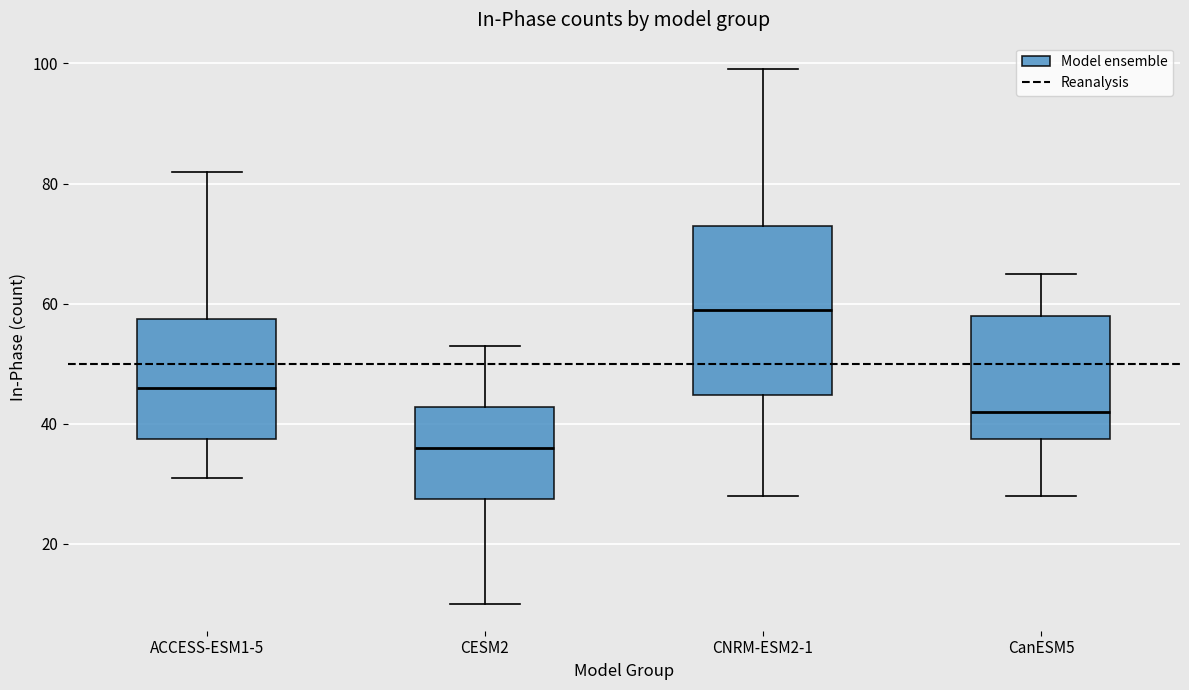

Reading left to right, transcribe this box plot: for each box, give where its median line is, the range the box spans, and where its two whiskers end, as read against the y-axis. The values are not printed on the chart, so give them approximately, as read against the axis.

ACCESS-ESM1-5: median 46, box 38 to 58, whiskers 32 to 82
CESM2: median 36, box 28 to 42, whiskers 10 to 54
CNRM-ESM2-1: median 60, box 44 to 74, whiskers 28 to 100
CanESM5: median 42, box 38 to 58, whiskers 28 to 66